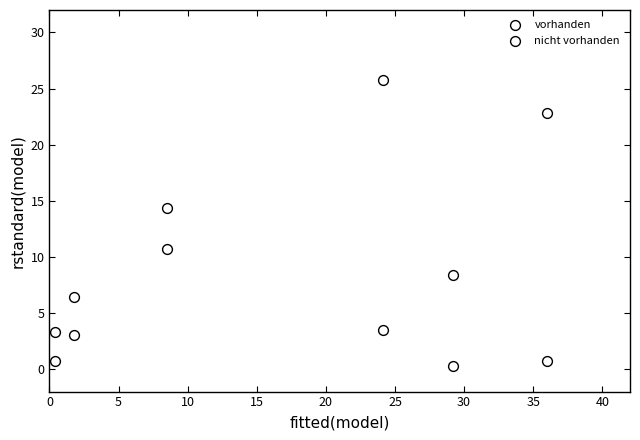

Count the number of points in this scatter plot.

12